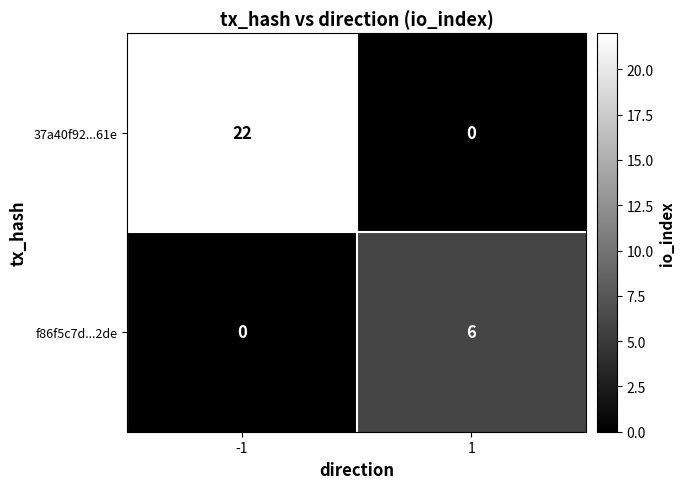

Count the number of data series in this chart.

2